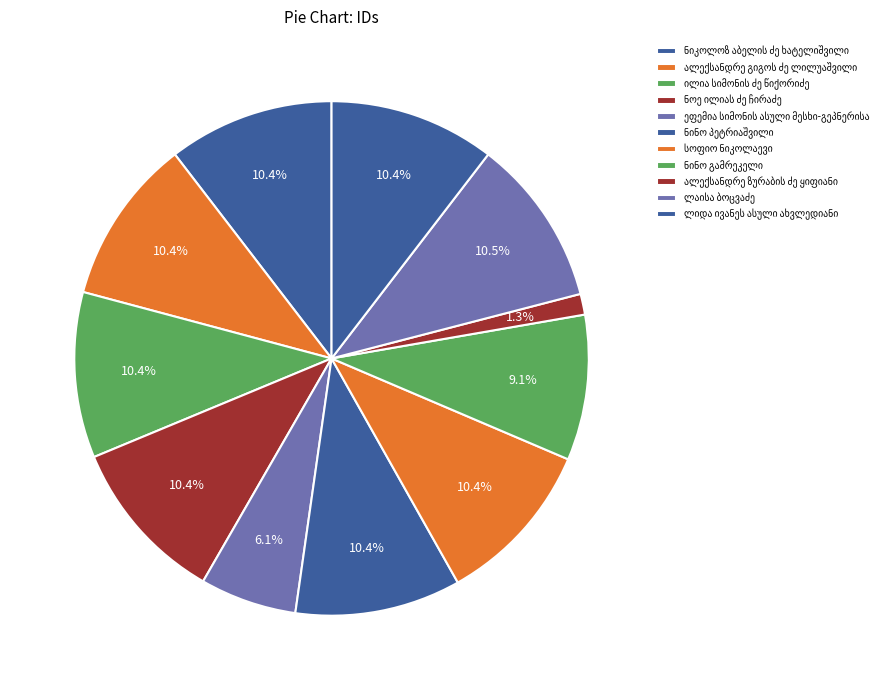

To the nearest percent, what is the average slice percentage?

9%